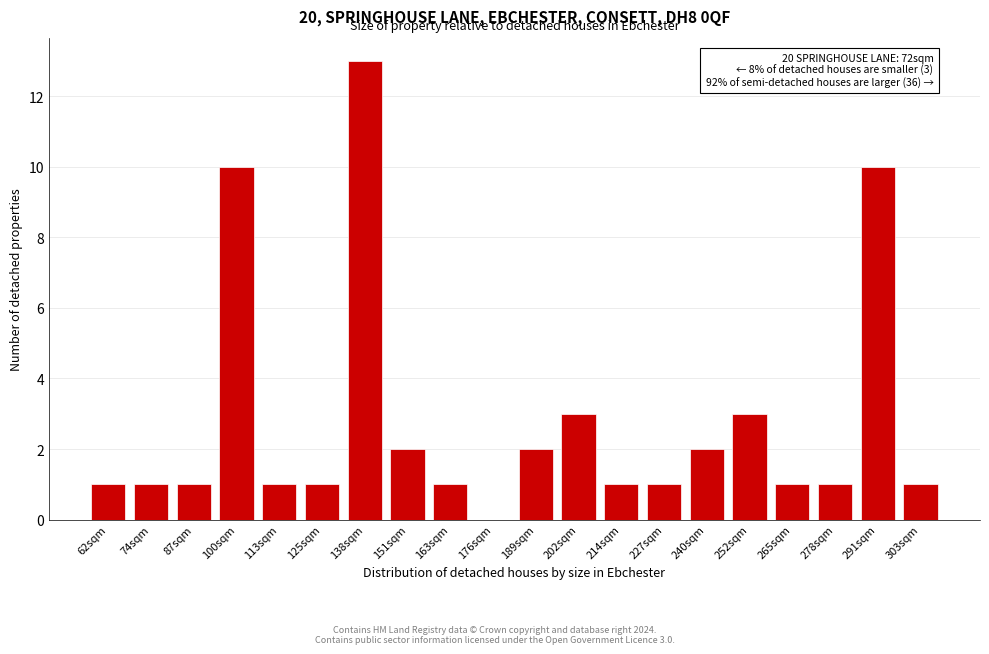

Reading left to right, extract all data points from this chart.

62sqm=1	74sqm=1	87sqm=1	100sqm=10	113sqm=1	125sqm=1	138sqm=13	151sqm=2	163sqm=1	176sqm=0	189sqm=2	202sqm=3	214sqm=1	227sqm=1	240sqm=2	252sqm=3	265sqm=1	278sqm=1	291sqm=10	303sqm=1